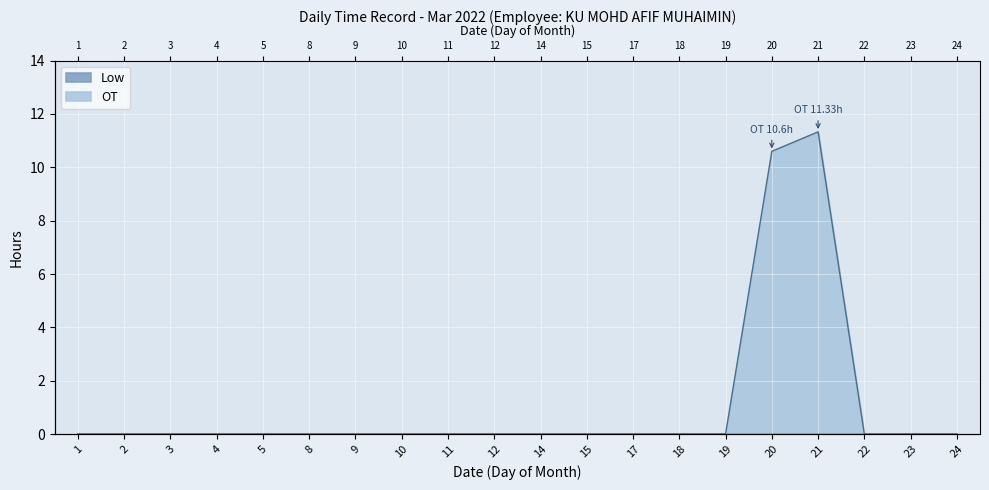

The chart shows a value of 15.0 at 21. True or false?

False